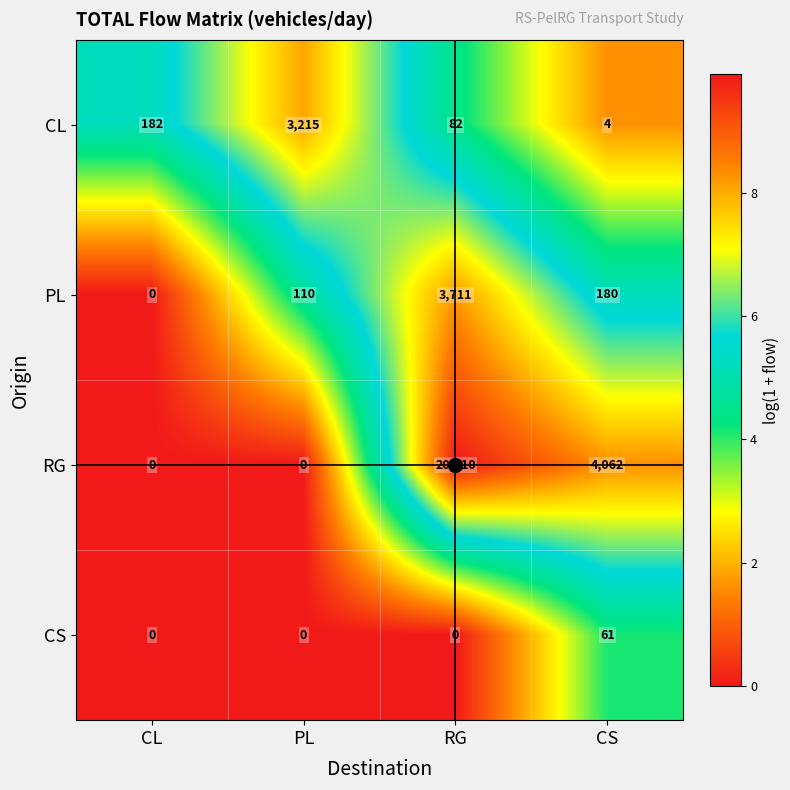

Between CL and PL, which series saw the biggest shift?

CL